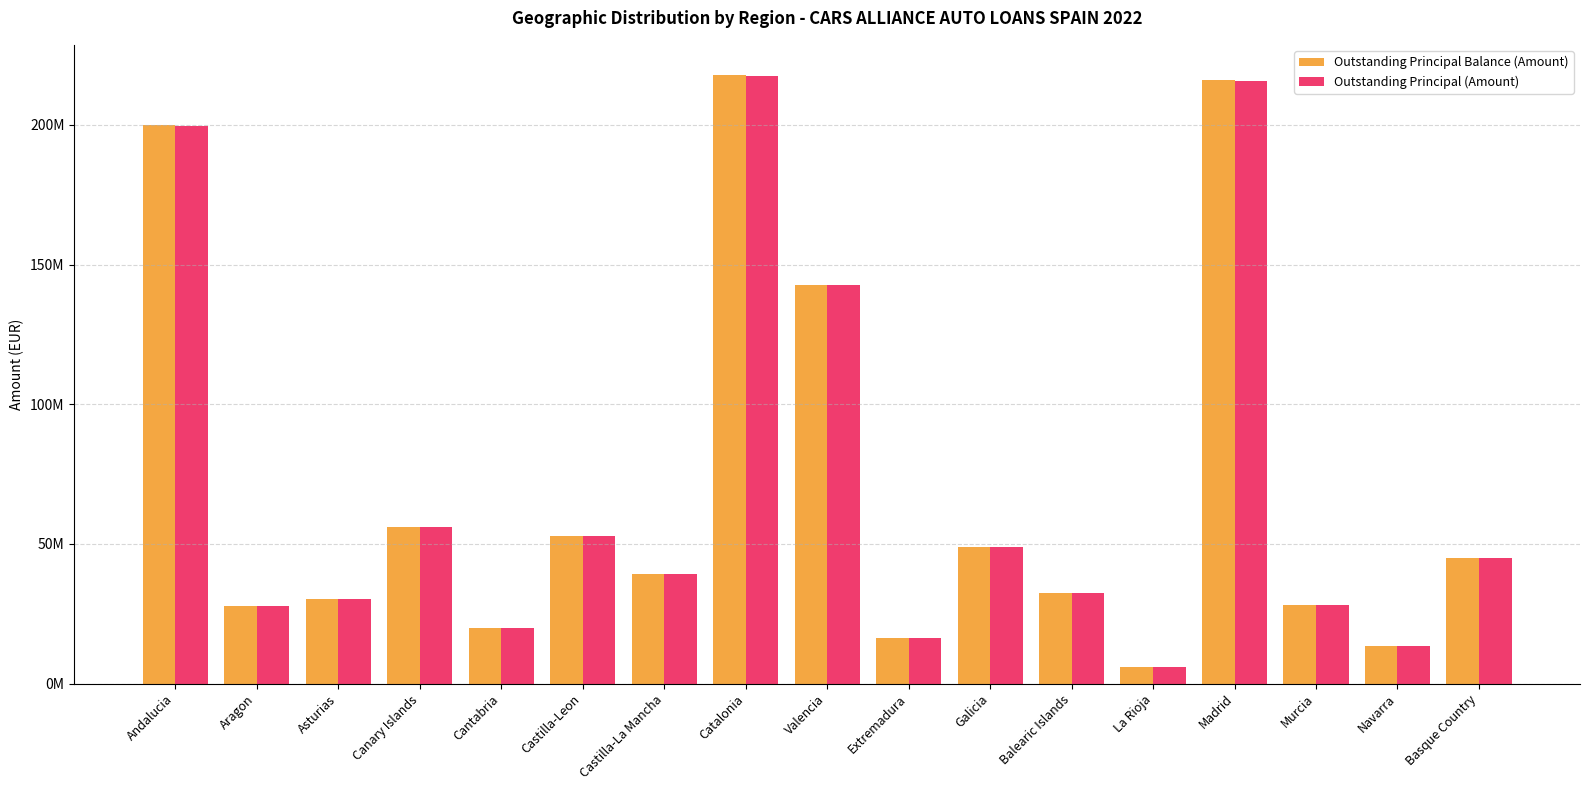

What is the average value of the Outstanding Principal Balance (Amount) series?

70162488.5